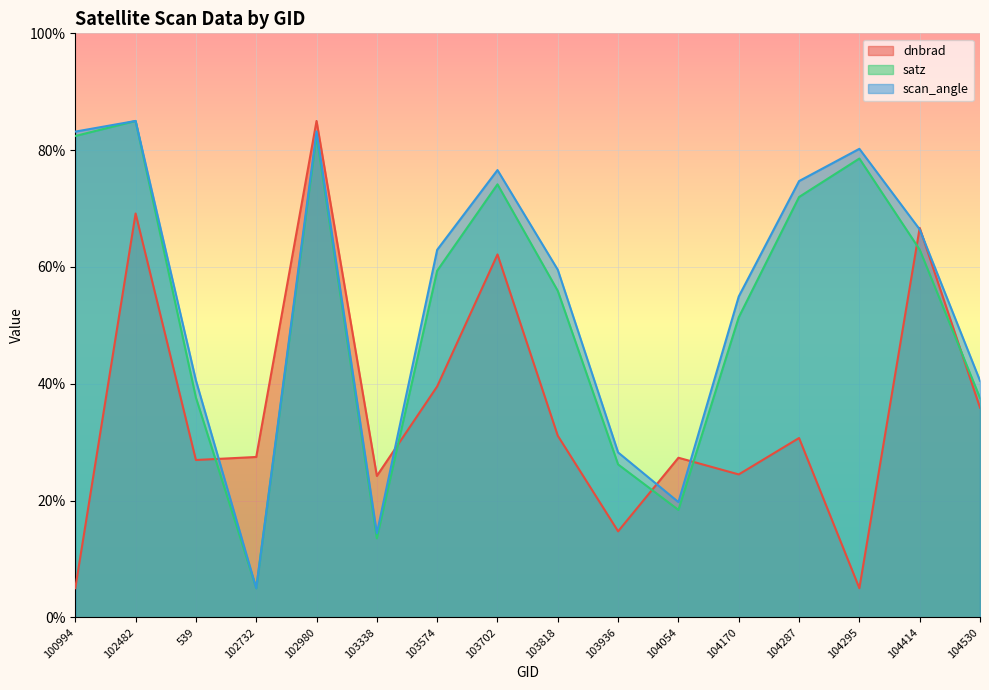

What is the label of the 13th point from the right?

102732